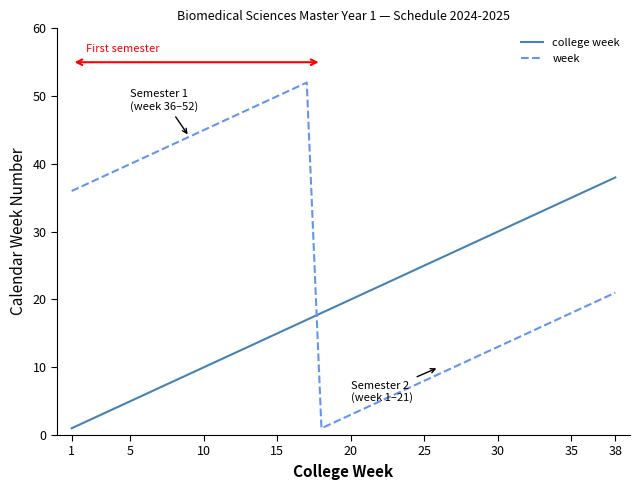

How many lines are shown in the chart?

2